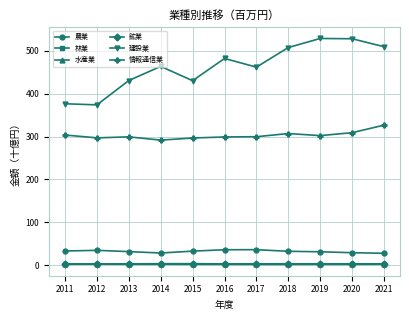

What is the highest value of the 建設業 series?

528.8